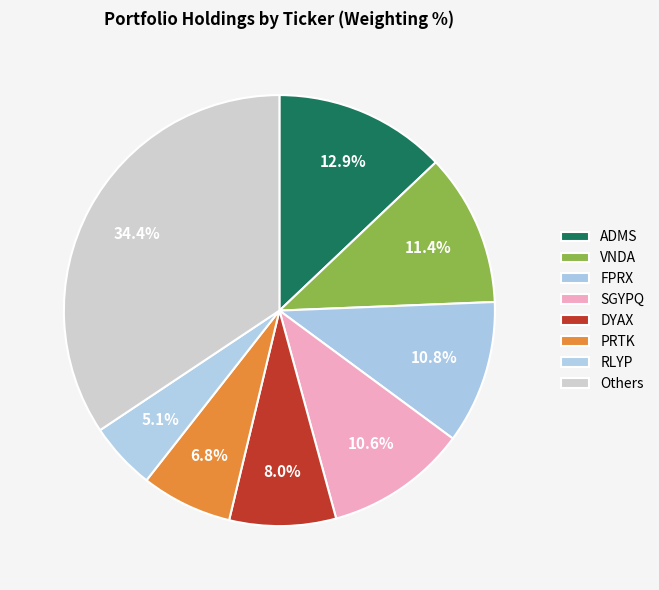

Count the number of slices in the pie.

8